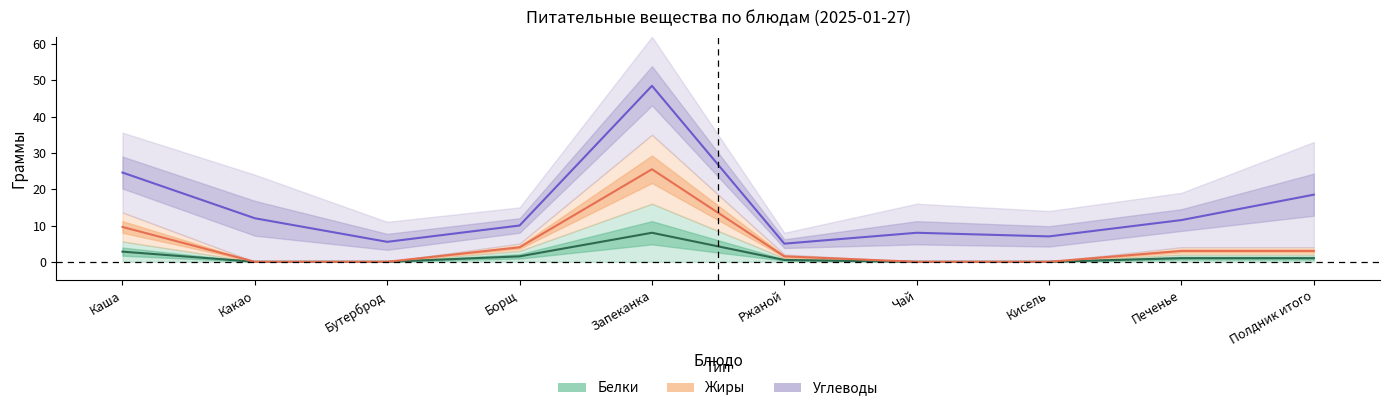

At how many categories does at least one series exceed 14?

1